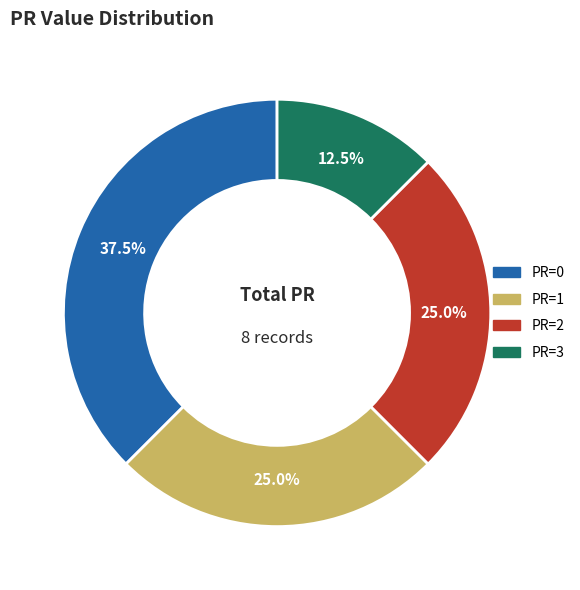

Approximately how many times larger is the value at PR=1 compared to PR=0?

0.7